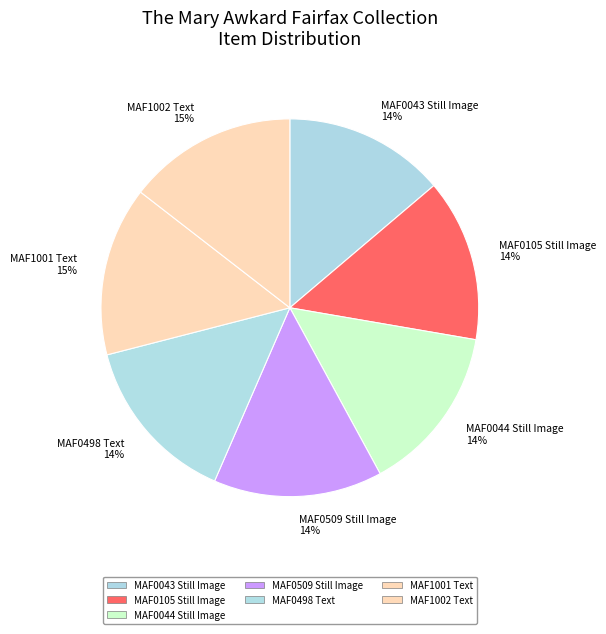

Is it true that MAF1002 Text is 15% of the pie?

True